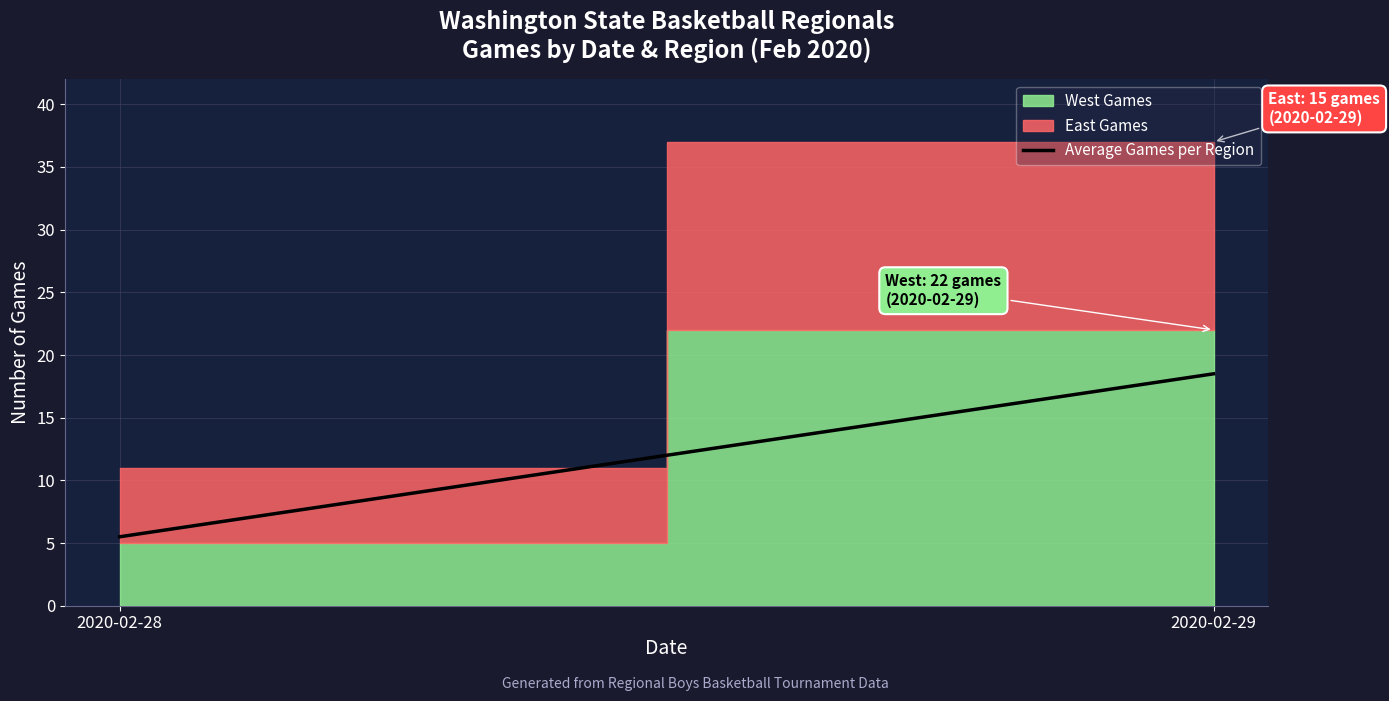

What is the value of the 1st point from the left?

5.5